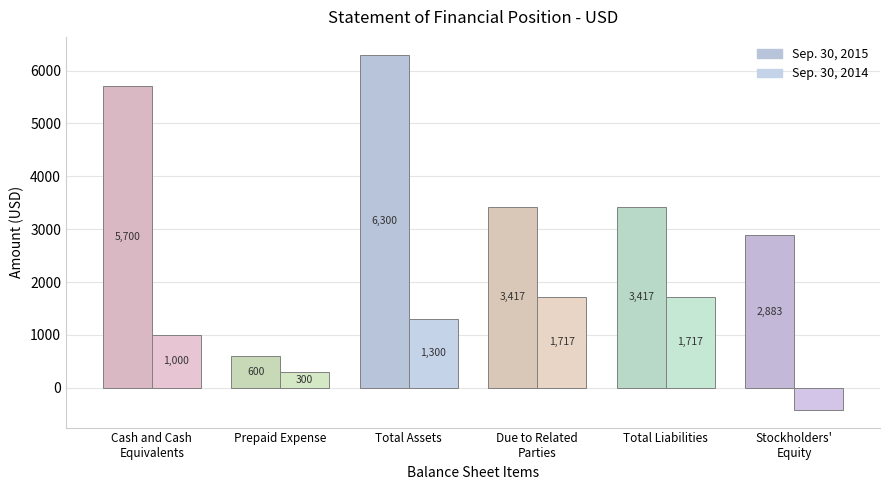

Reading right to left, what are all the values shown in this chart?

Sep. 30, 2015: 2883	3417	3417	6300	600	5700
Sep. 30, 2014: -417	1717	1717	1300	300	1000